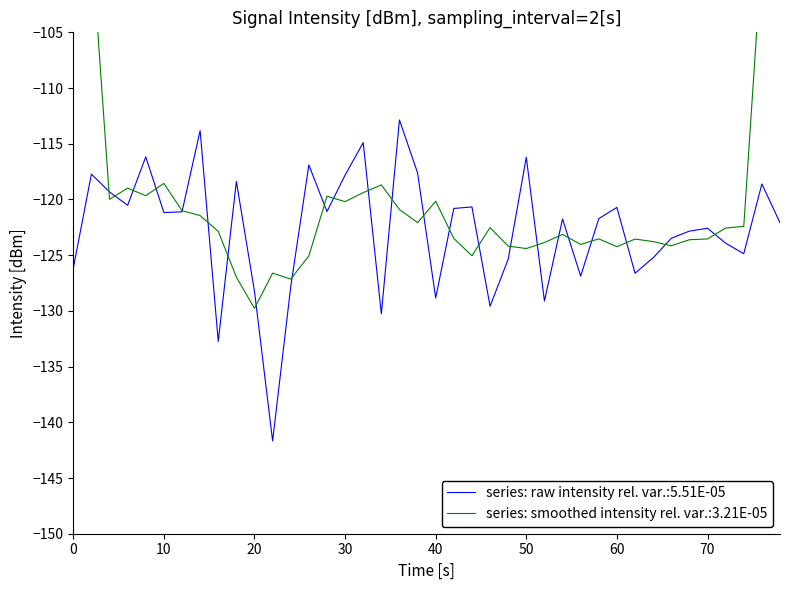

What is the highest value of the series: raw intensity rel. var.:5.51E-05 series?

-112.9